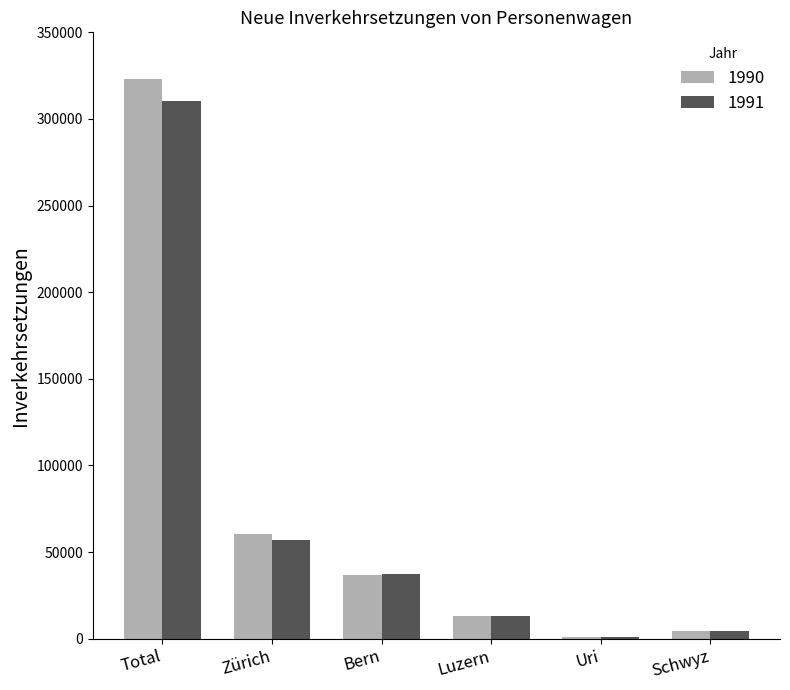

Reading left to right, list all the values displayed in this chart.

1990: Total=322974	Zürich=60147	Bern=36799	Luzern=12886	Uri=979	Schwyz=4677
1991: Total=310193	Zürich=56896	Bern=37094	Luzern=13041	Uri=1068	Schwyz=4665